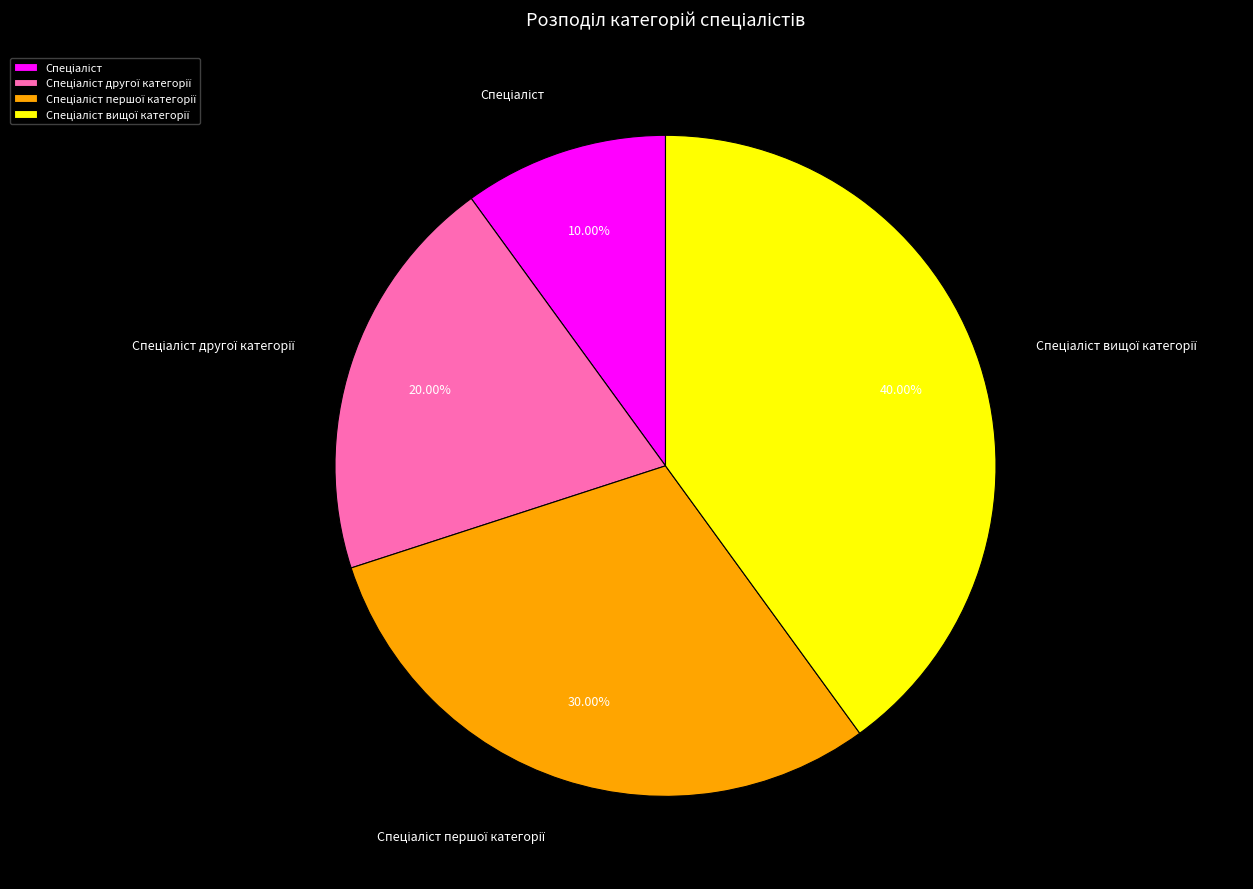

Does any single category account for the majority?

No